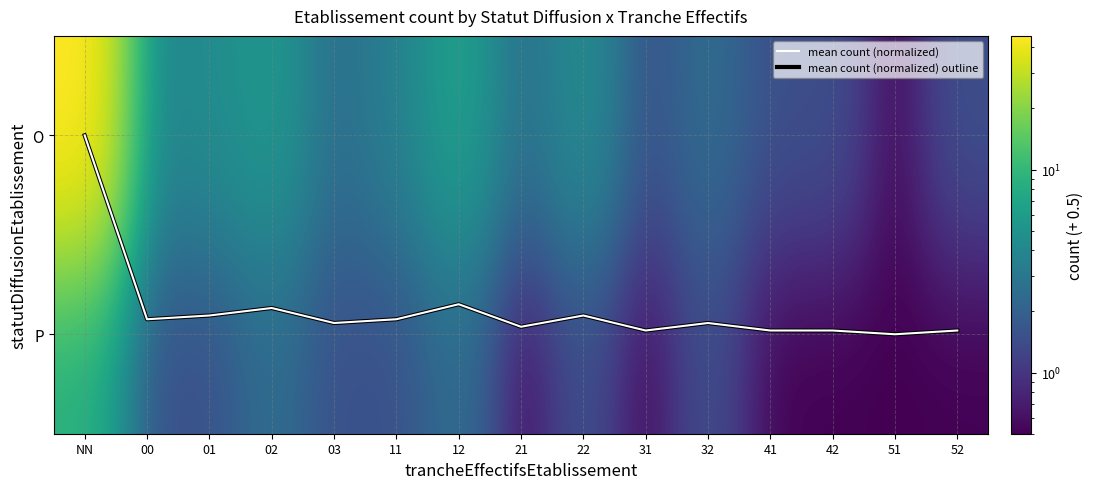

Between 22 and 01, which is larger?

22